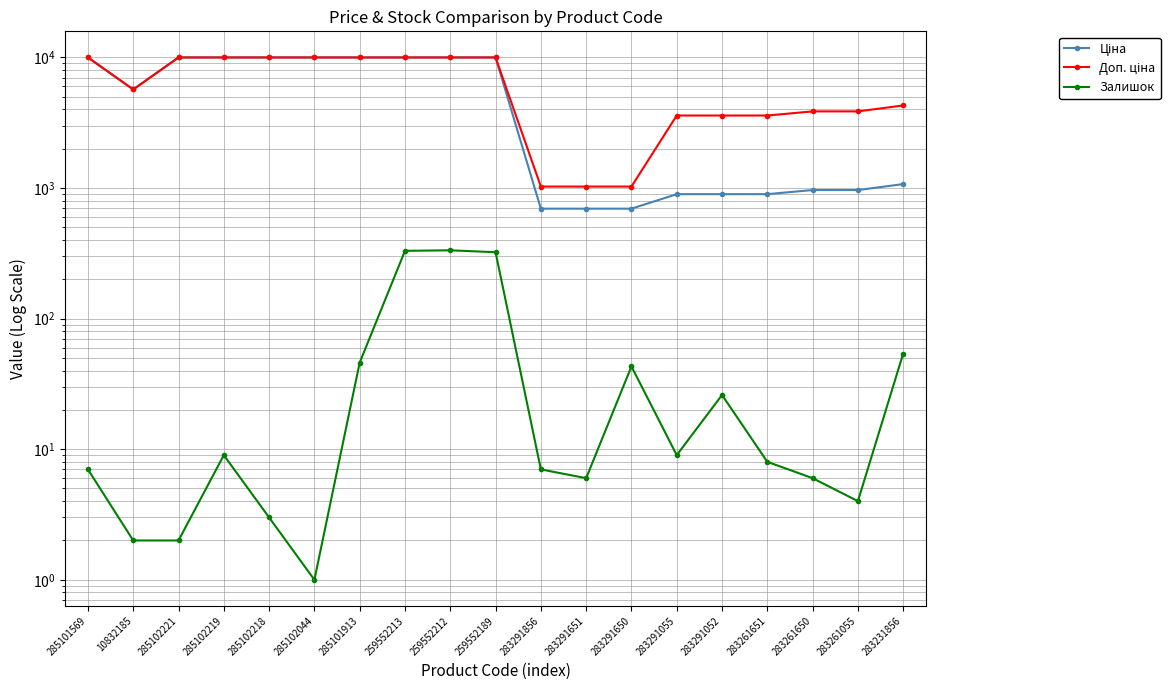

List the labels in order of Ціна value, largest first.

285101569, 285102221, 285102219, 285102218, 285102044, 285101913, 259552213, 259552212, 259552189, 10832185, 283231856, 283261650, 283261055, 283291055, 283291052, 283261651, 283291856, 283291651, 283291650